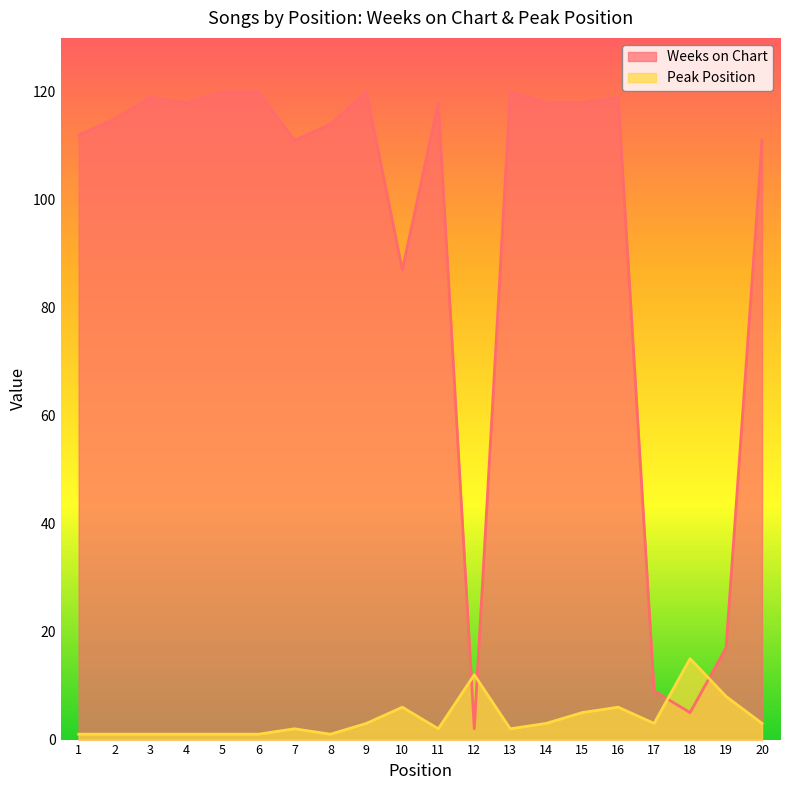

How many times do Weeks on Chart and Peak Position cross each other?

4